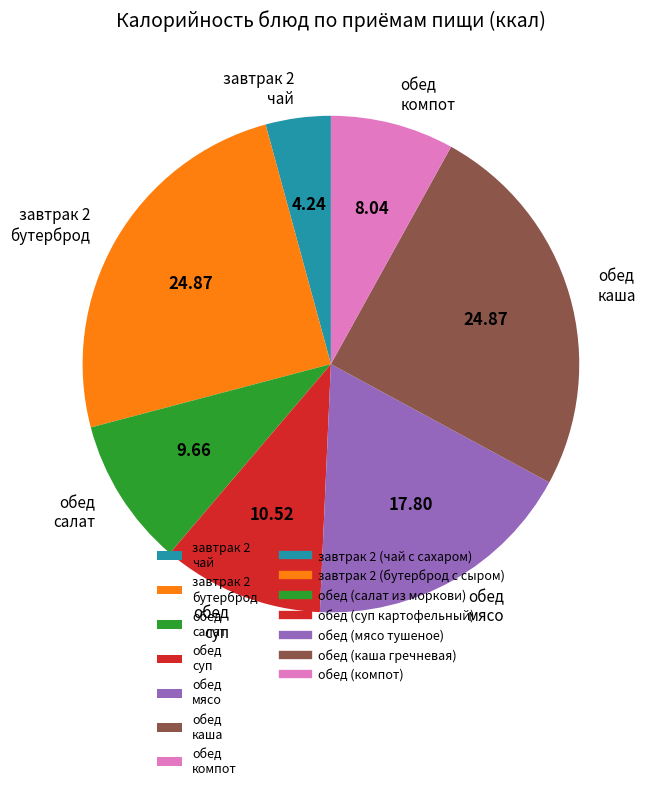

Approximately how many times larger is the value at обед мясо compared to обед суп?

1.7